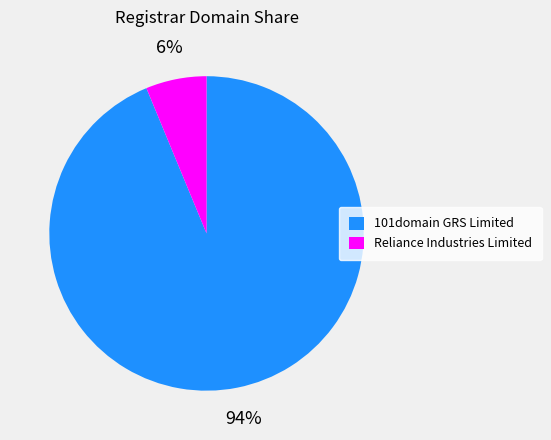

To the nearest percent, what percentage of the pie is Reliance Industries Limited?

6%